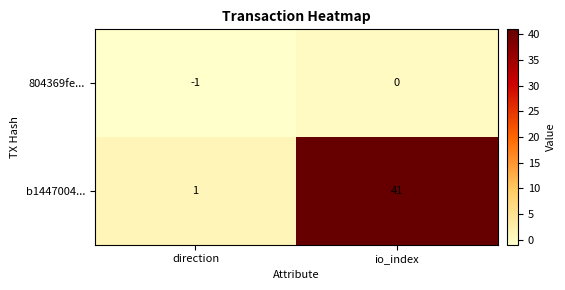

Which series has the largest total across all categories?

b1447004...